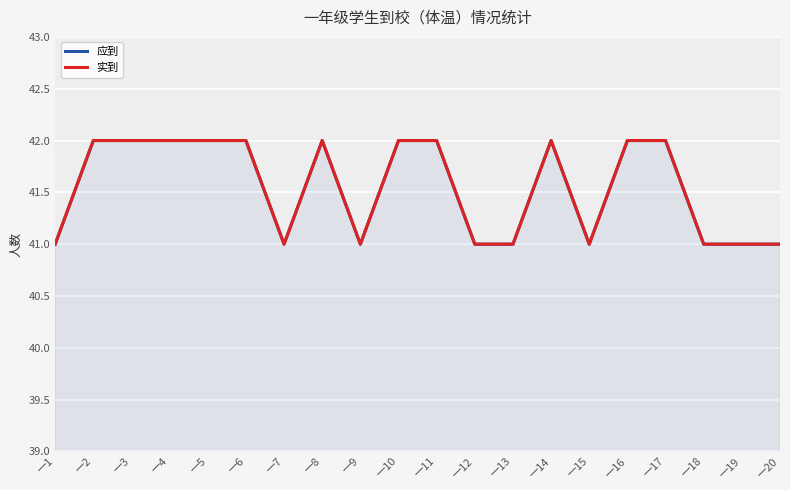

Count the 实到 values in the range 41 to 42.

20